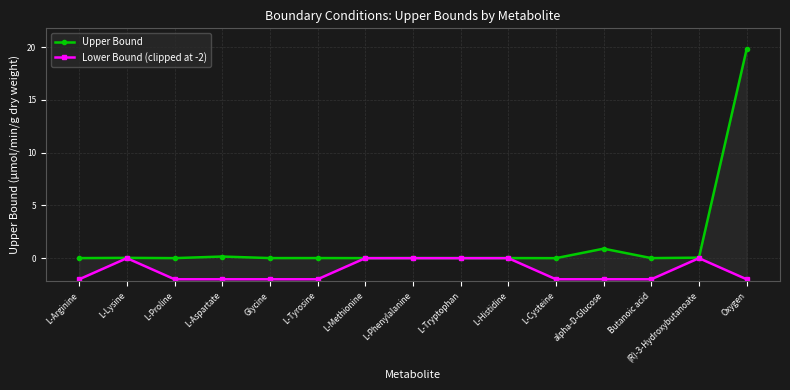

Reading left to right, list all the values displayed in this chart.

Upper Bound: 0.0	0.0	0.0	0.2	0.0	0.0	0.0	0.0	0.0	0.0	0.0	0.9	0.0	0.0	19.8
Lower Bound (clipped at -2): -2.0	0.0	-2.0	-2.0	-2.0	-2.0	0.0	0.0	0.0	0.0	-2.0	-2.0	-2.0	0.0	-2.0